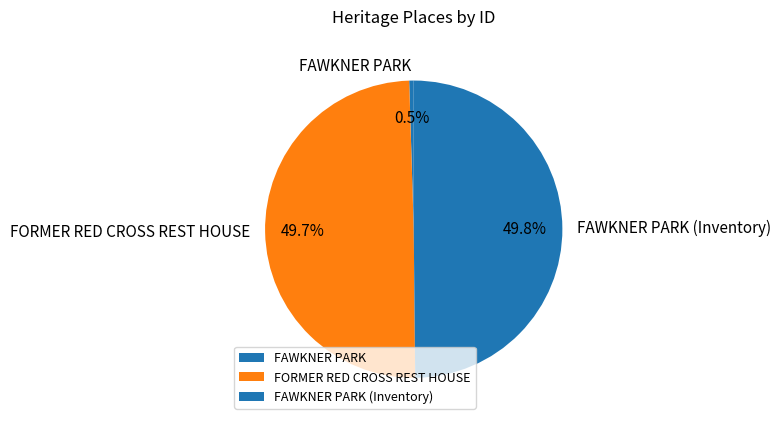

What percentage is NOT represented by FAWKNER PARK?

99.5%